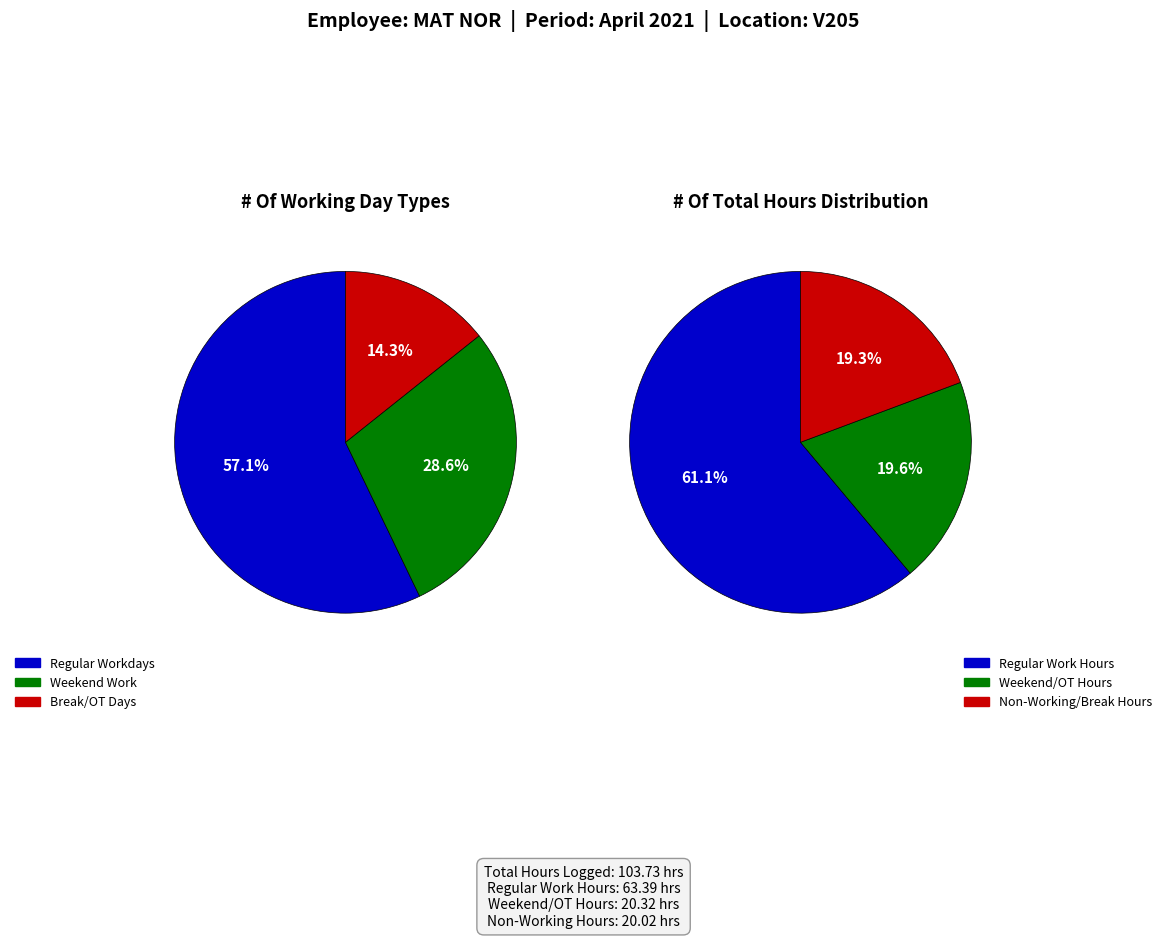

Do 2 and 3 together represent more than half of the pie?

No